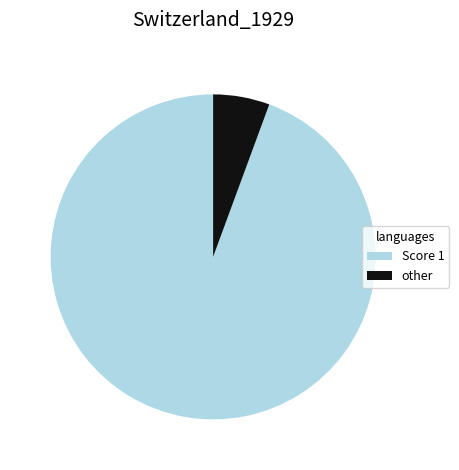

Does any single category account for the majority?

Yes